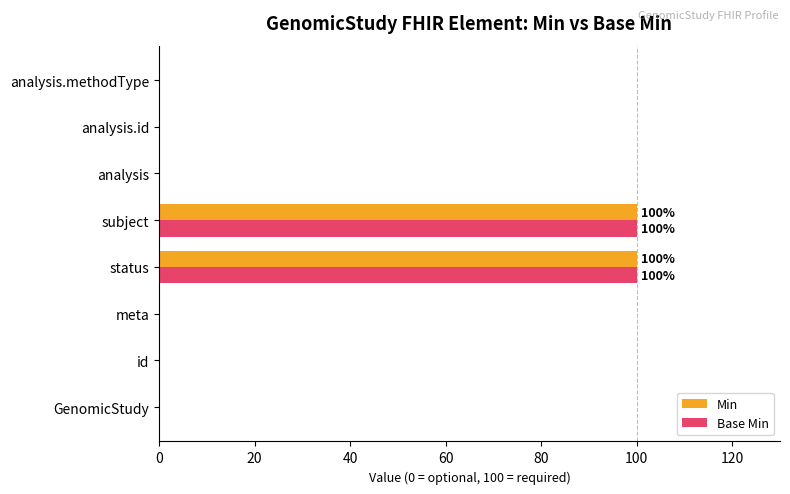

True or false: Min has a value of 36 at subject.

False